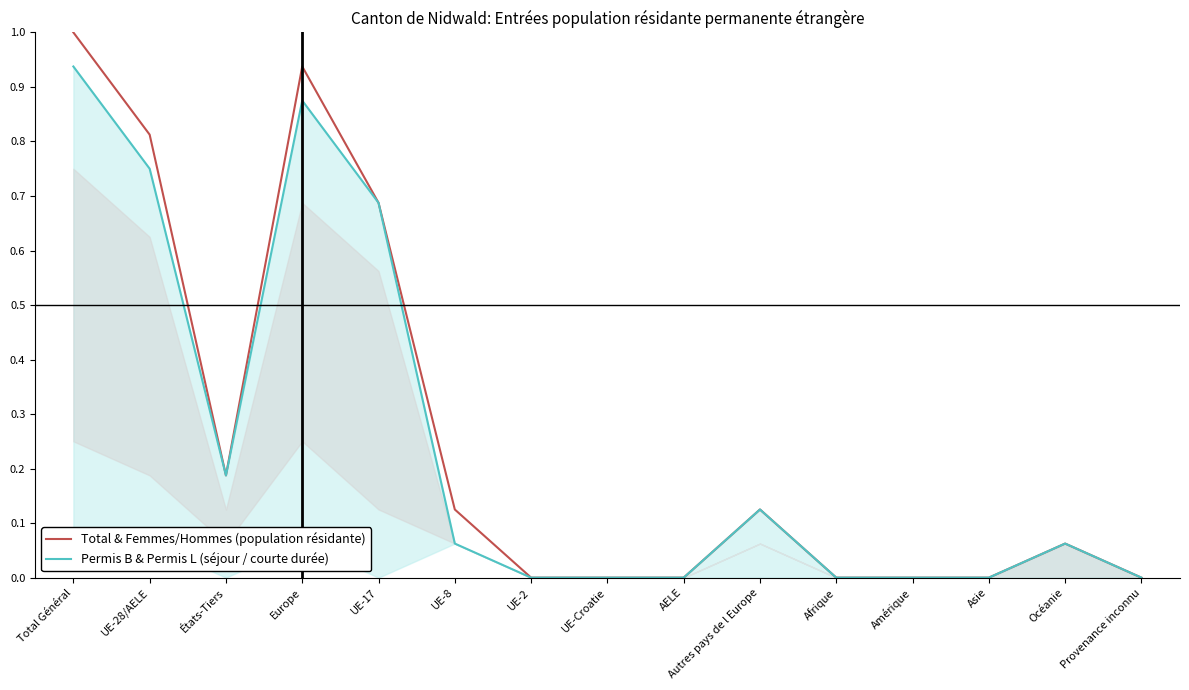

Reading right to left, transcribe all the data shown in this chart.

Total & Femmes/Hommes (population résidante): 0.0	0.1	0.0	0.0	0.0	0.1	0.0	0.0	0.0	0.1	0.7	0.9	0.2	0.8	1.0
Permis B & Permis L (séjour / courte durée): 0.0	0.1	0.0	0.0	0.0	0.1	0.0	0.0	0.0	0.1	0.7	0.9	0.2	0.8	0.9